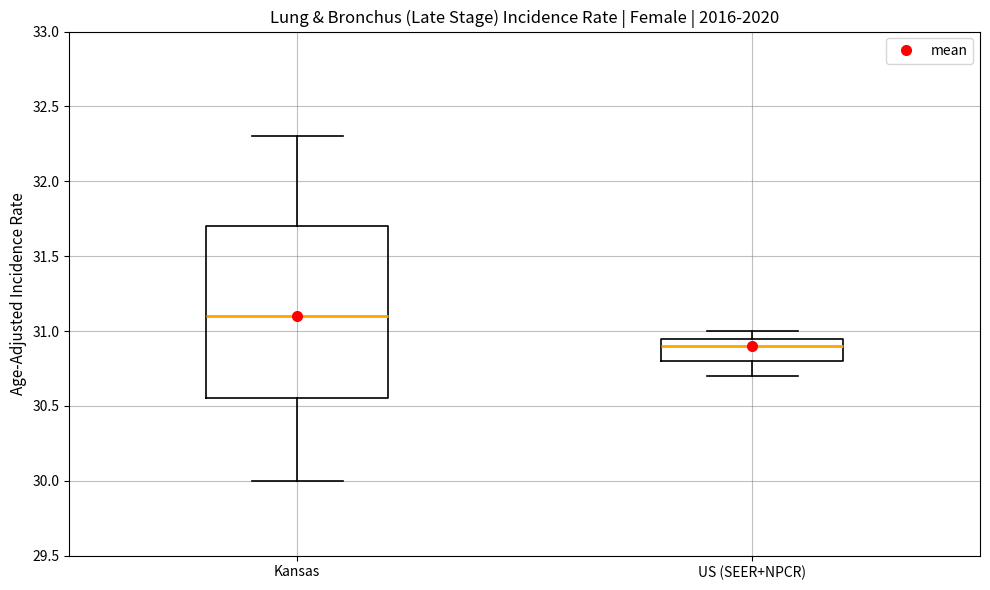

Where is the lower edge of the box for US (SEER+NPCR) on the y-axis? The values are not printed on the chart, so give them approximately, as read against the axis.

30.80